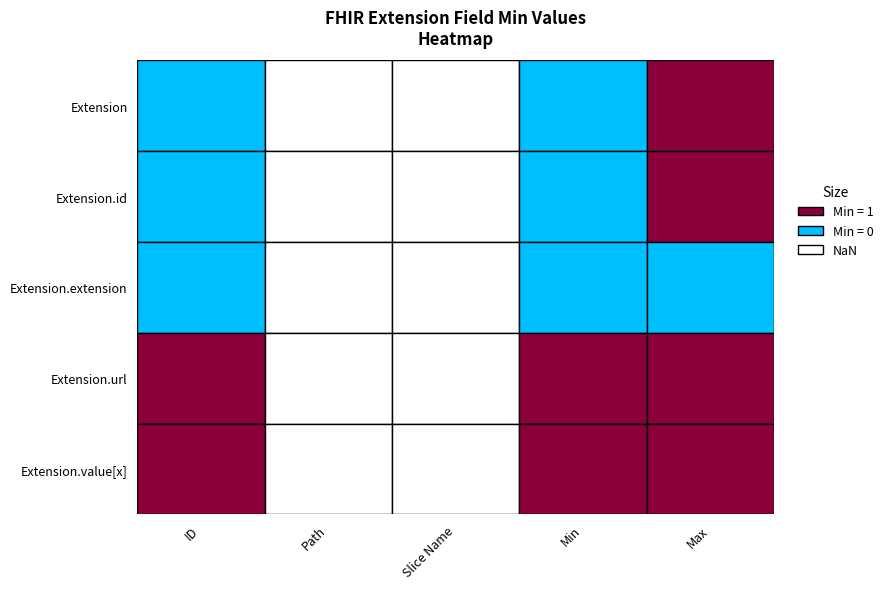

At how many categories does at least one series exceed 0?

3